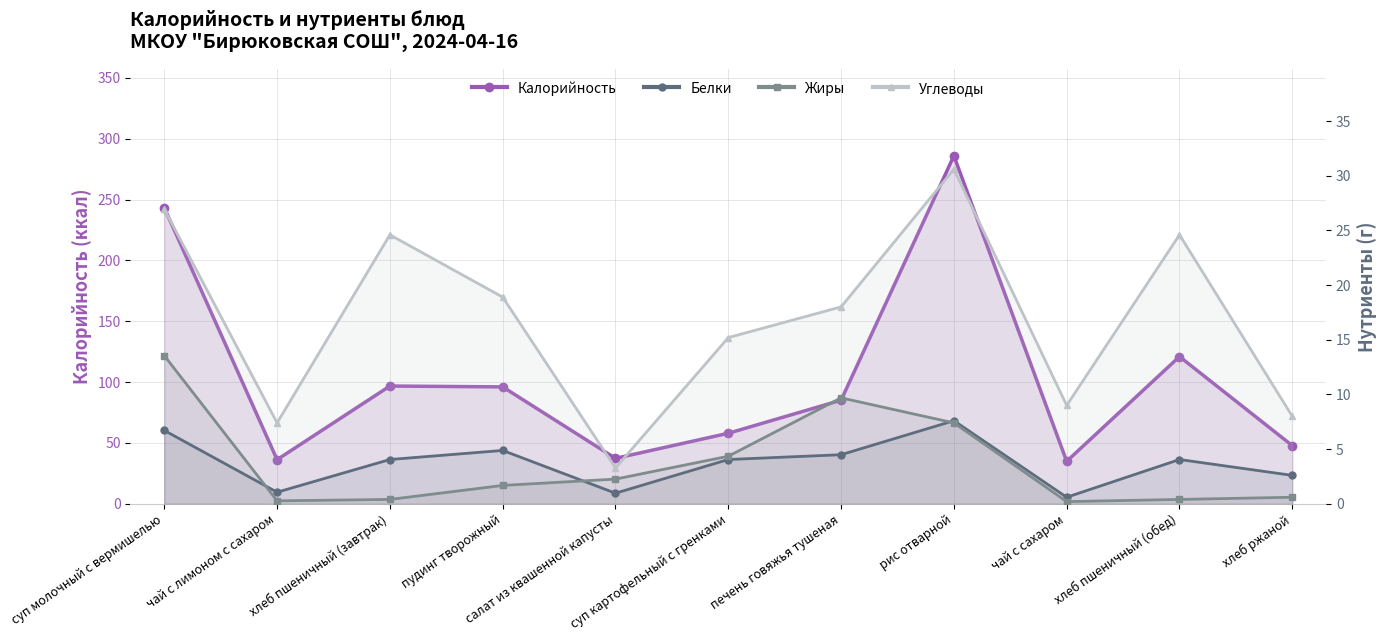

What is the sum of all Калорийность values?

1142.7